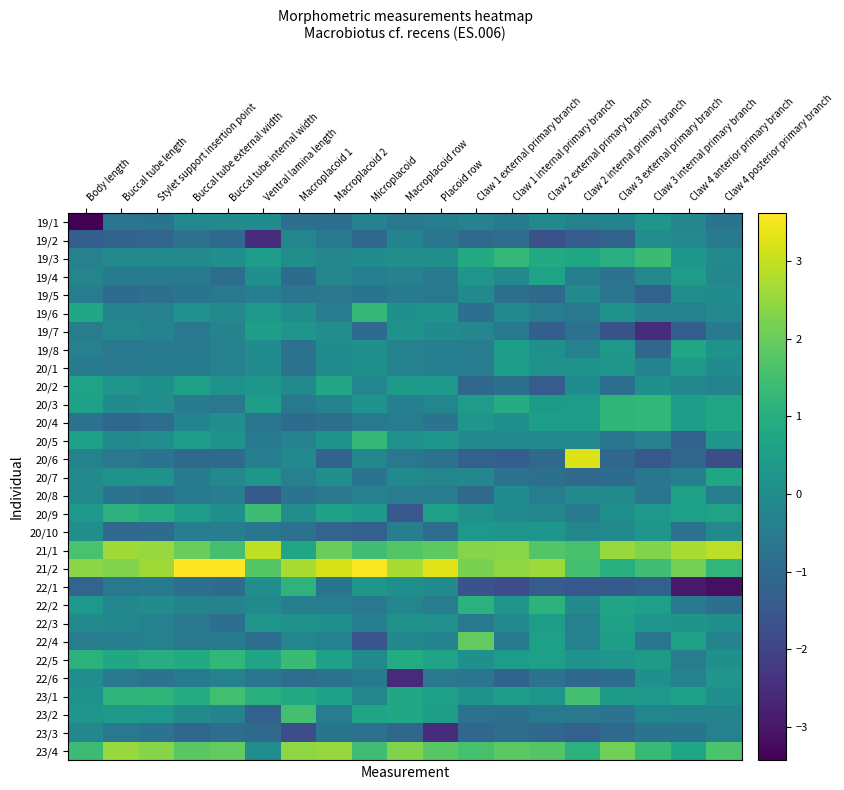

Rank the series at Ventral lamina length from lowest to highest value.

19/2, 20/8, 23/2, 23/3, 22/4, 20/4, 20/10, 22/6, 20/5, 20/6, 19/5, 22/2, 19/8, 20/1, 19/1, 22/1, 23/4, 19/4, 22/3, 20/2, 20/7, 19/6, 19/3, 19/7, 20/3, 22/5, 23/1, 20/9, 21/2, 21/1